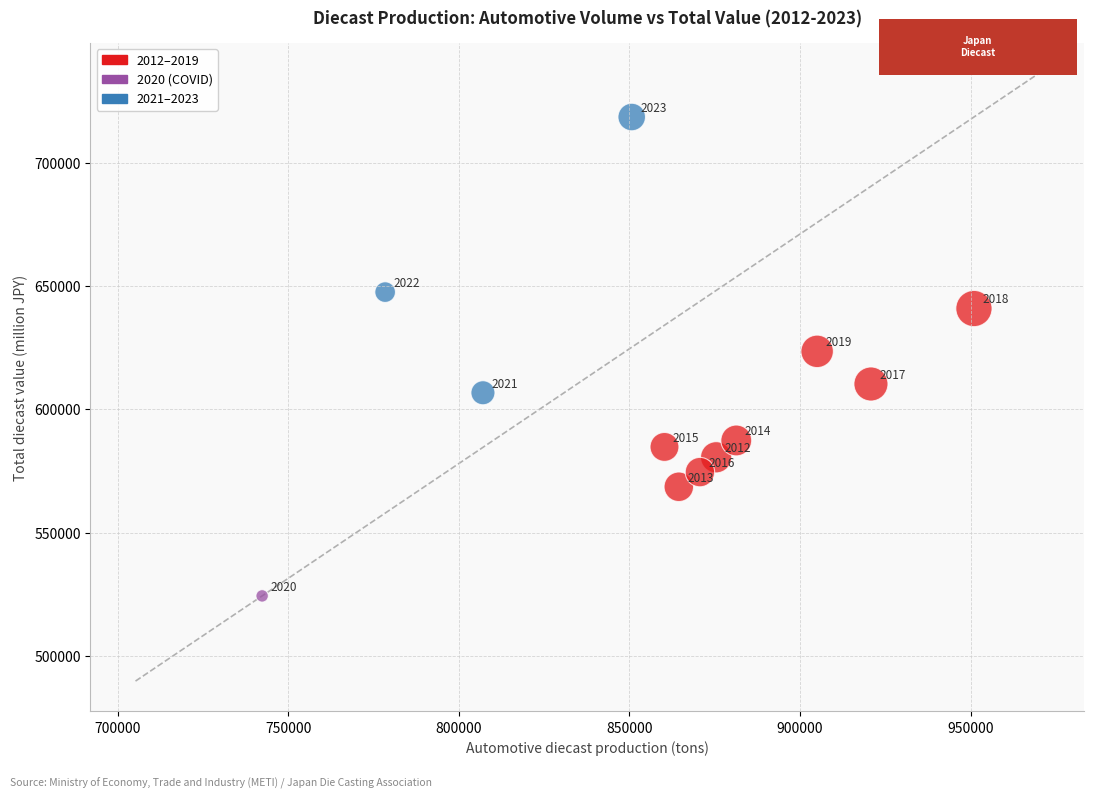

What Y value in the scatter plot is closest to 621455?

623522.6